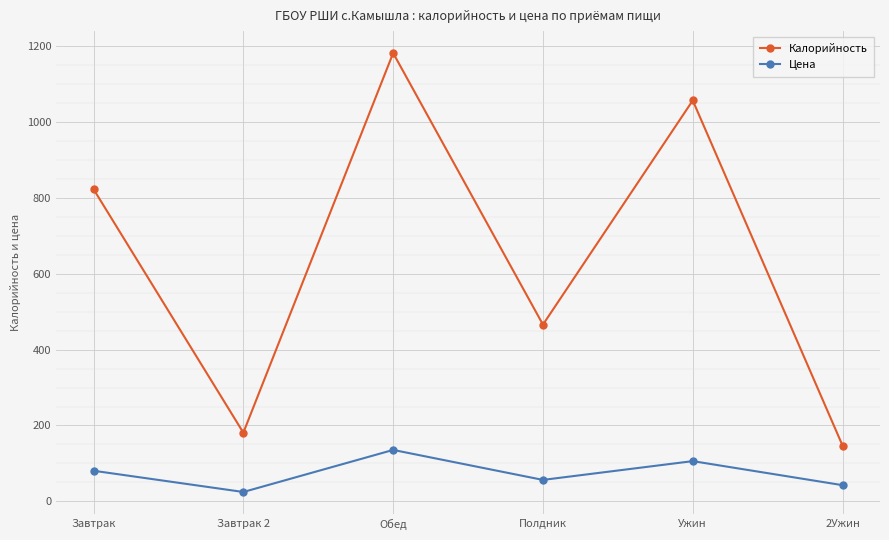

Which series changed the most between Полдник and 2Ужин?

Калорийность